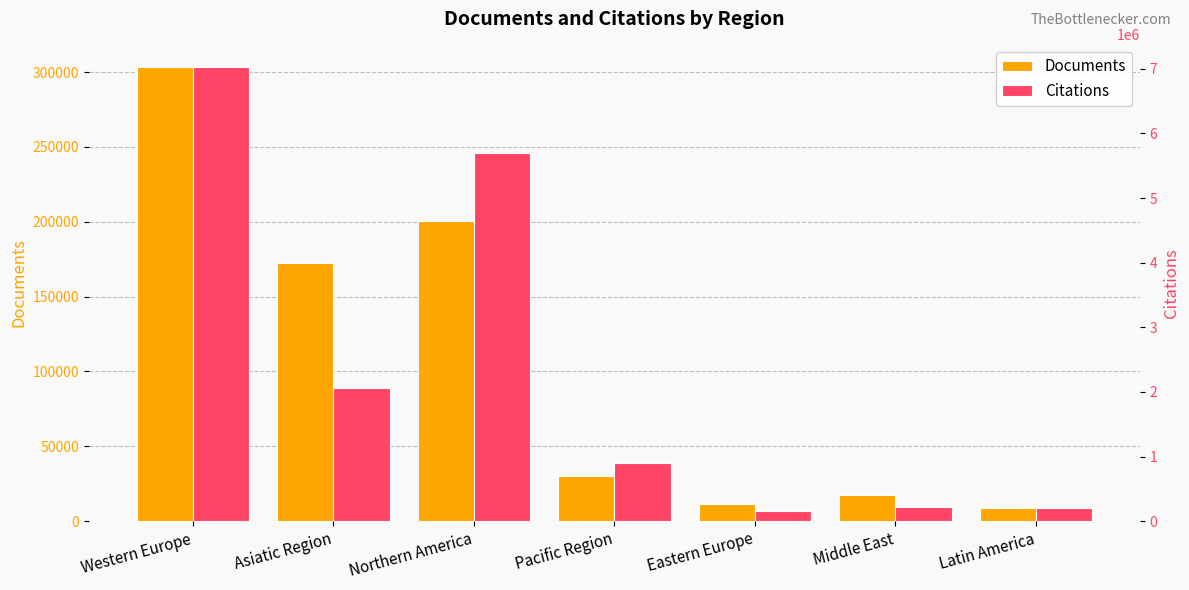

How many groups of bars are there?

7